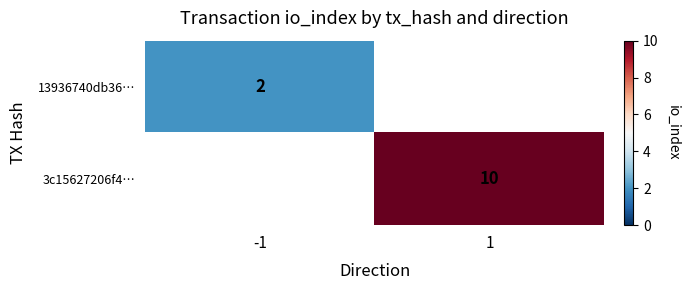

True or false: 3c15627206f4… has a value of 10 at 1.

True